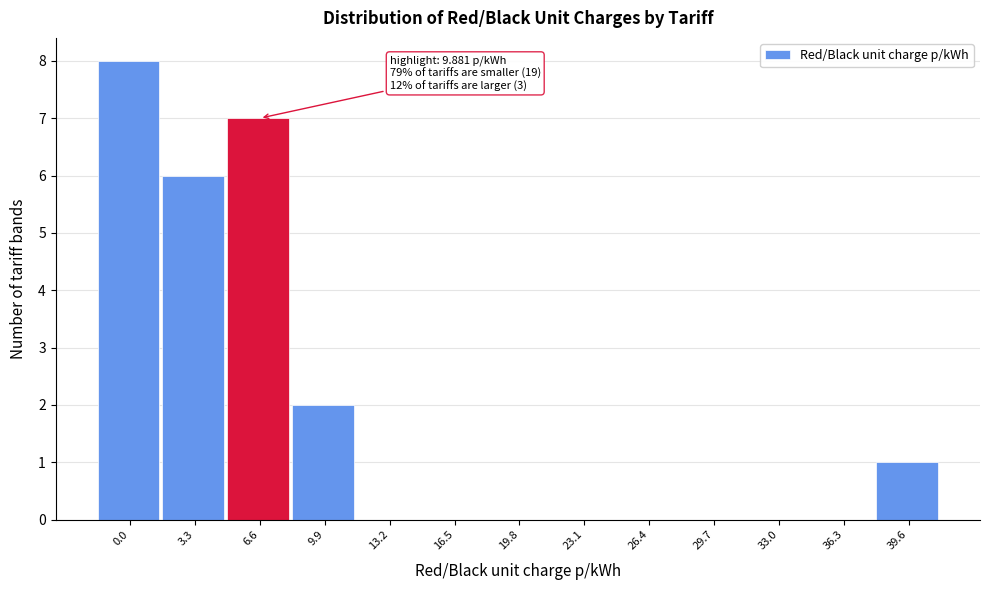

Reading left to right, what are all the values shown in this chart?

0.0=8	3.3=6	6.6=7	9.9=2	13.2=0	16.5=0	19.8=0	23.1=0	26.4=0	29.7=0	33.0=0	36.3=0	39.6=1